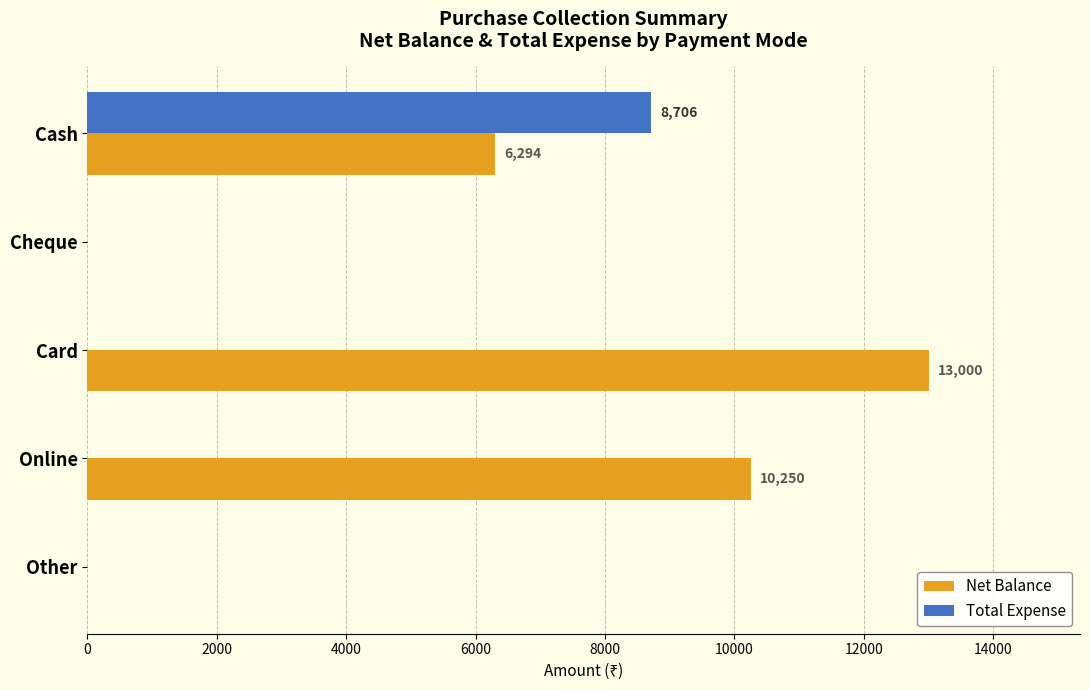

Which series has the largest total across all categories?

Net Balance